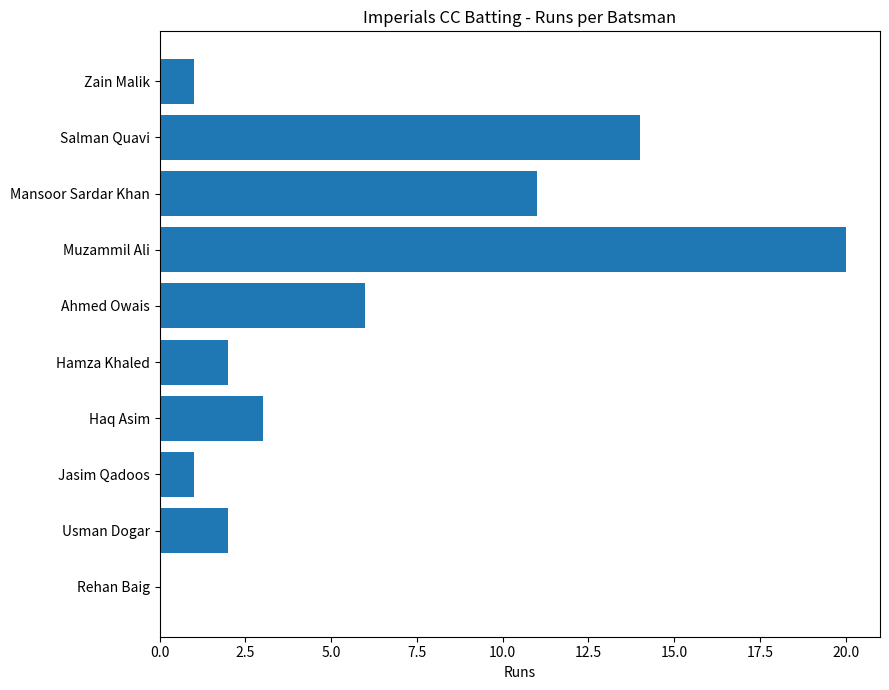

The chart shows a value of 0 at Rehan Baig. True or false?

True